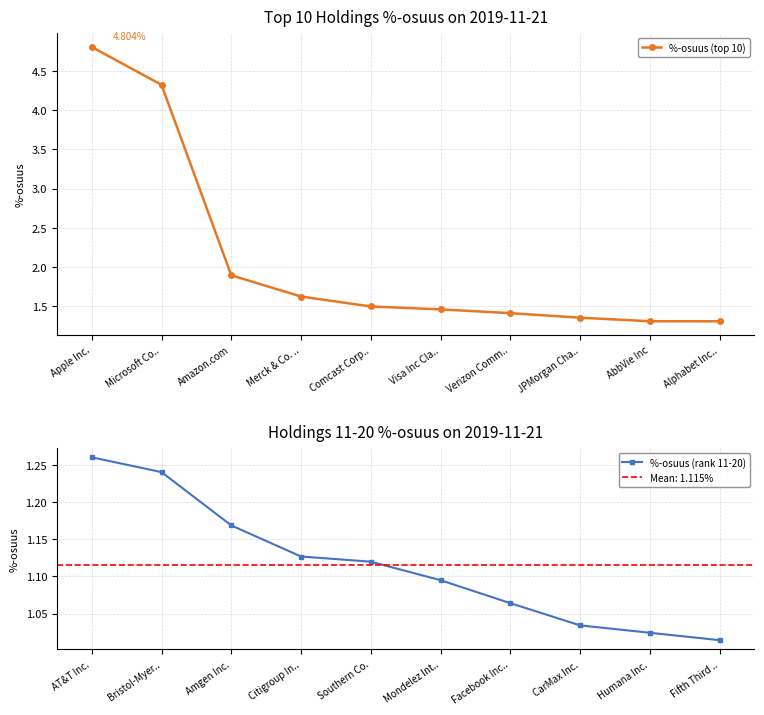

Which series has the largest range (max minus min)?

%-osuus (top 10)